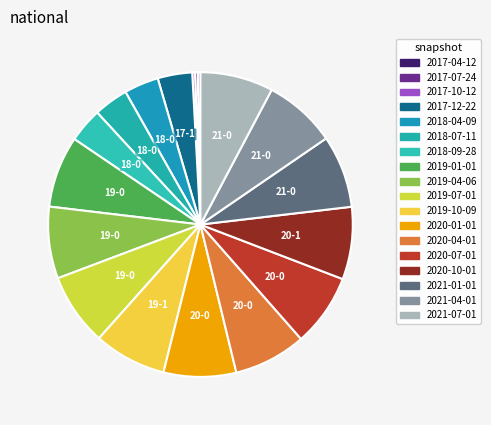

Is there any slice that represents more than half of the pie?

No